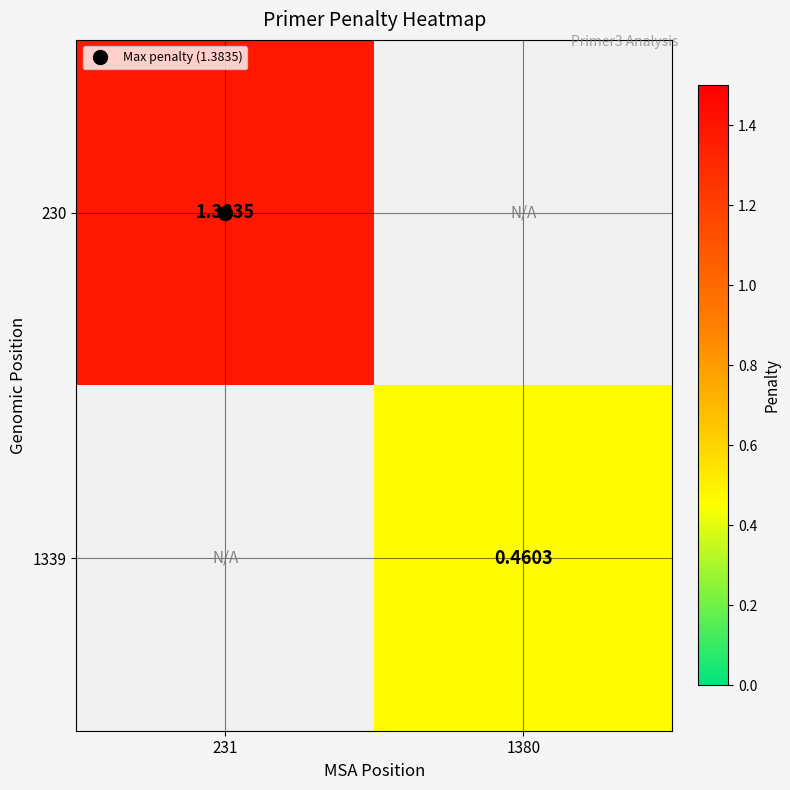

At which label does 230 first exceed 1?

231